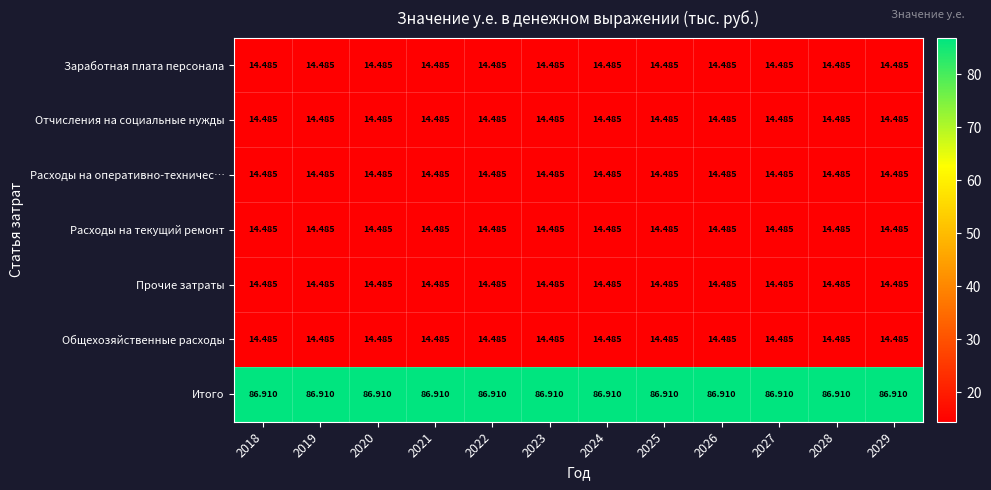

What is the spread (max minus min) of values at 2025?

72.4